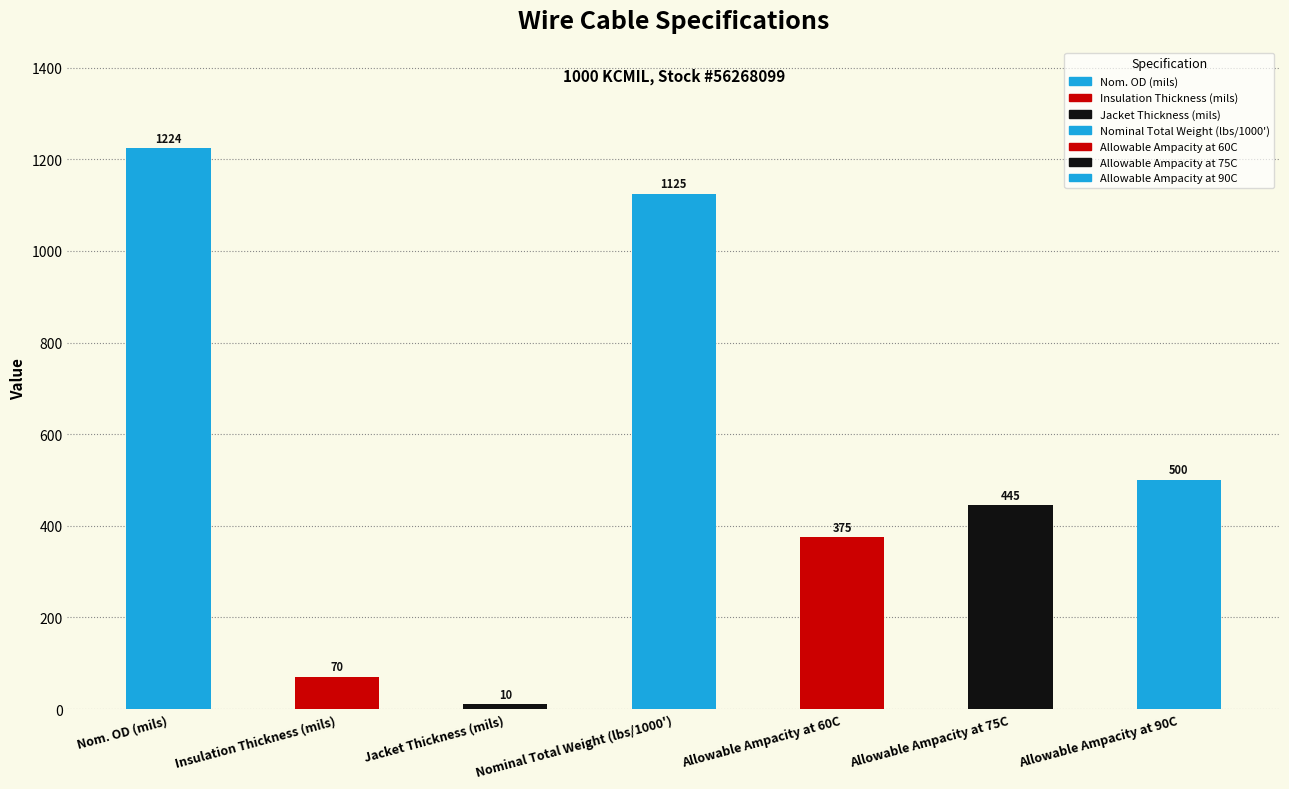

Which has a higher value, Jacket Thickness (mils) or Nom. OD (mils)?

Nom. OD (mils)